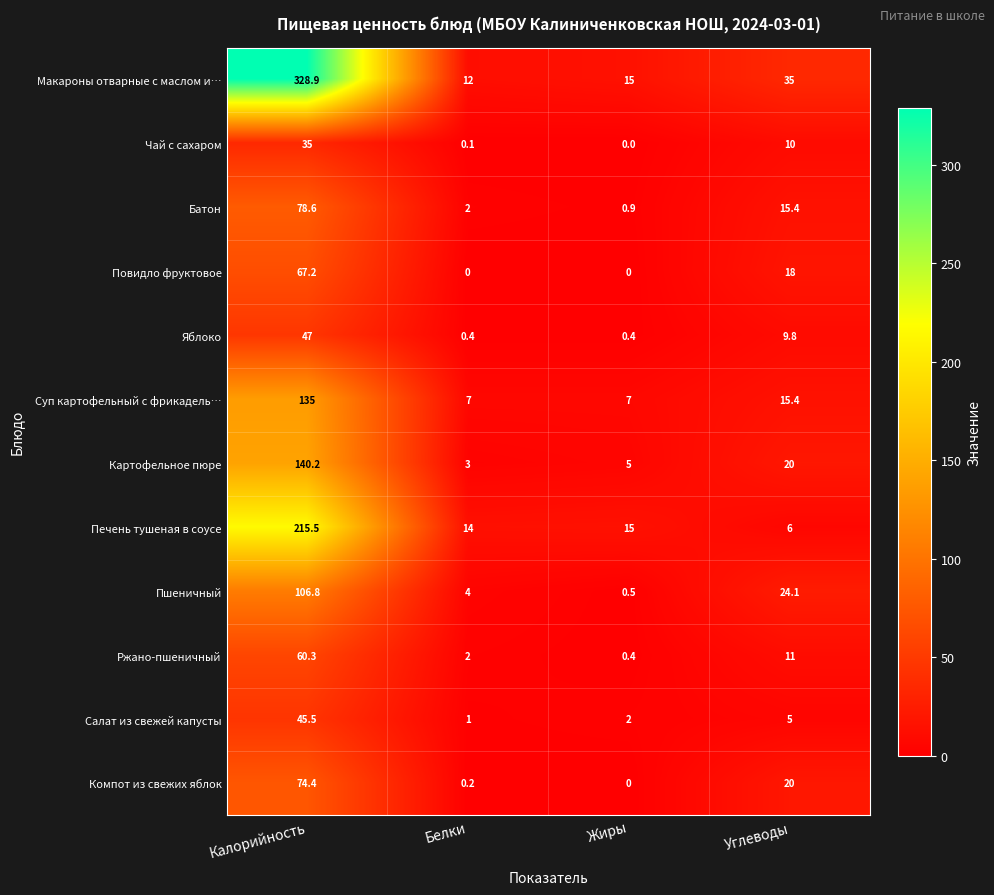

How many values in the Печень тушеная в соусе series are below 15?

2